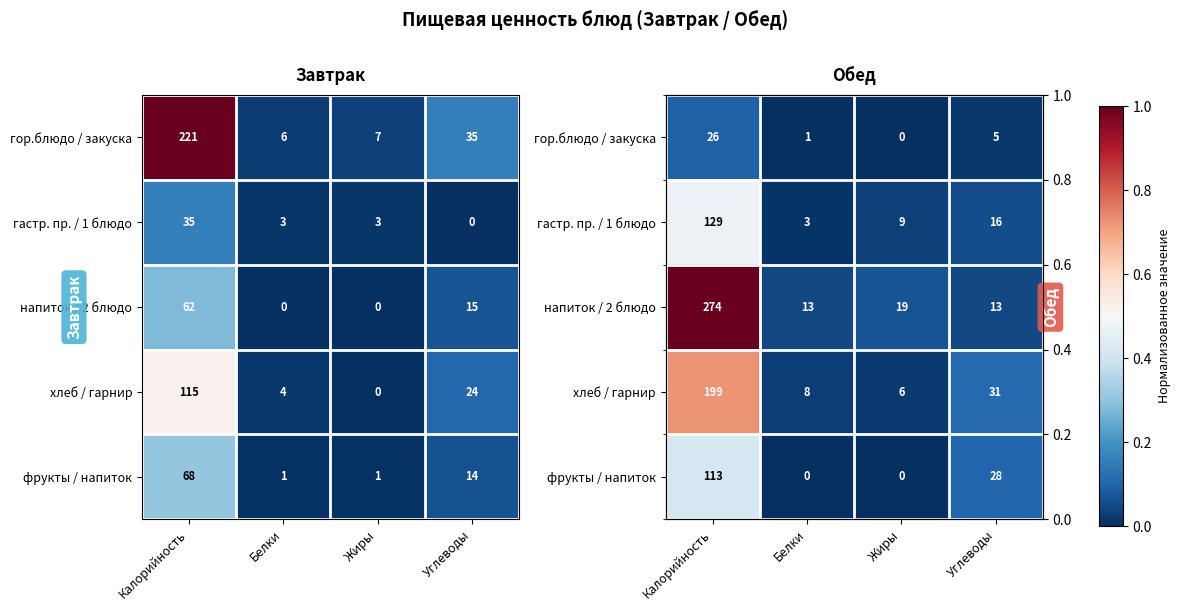

The фрукты / напиток series shows 0.1 at Углеводы. True or false?

False